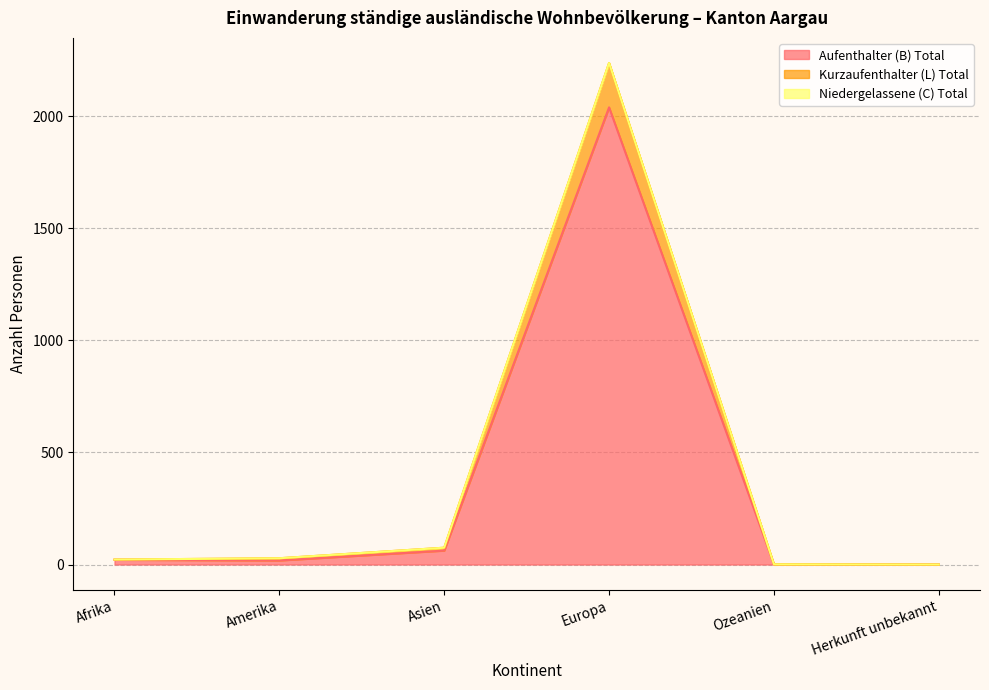

Between Europa and Asien, which is larger?

Europa